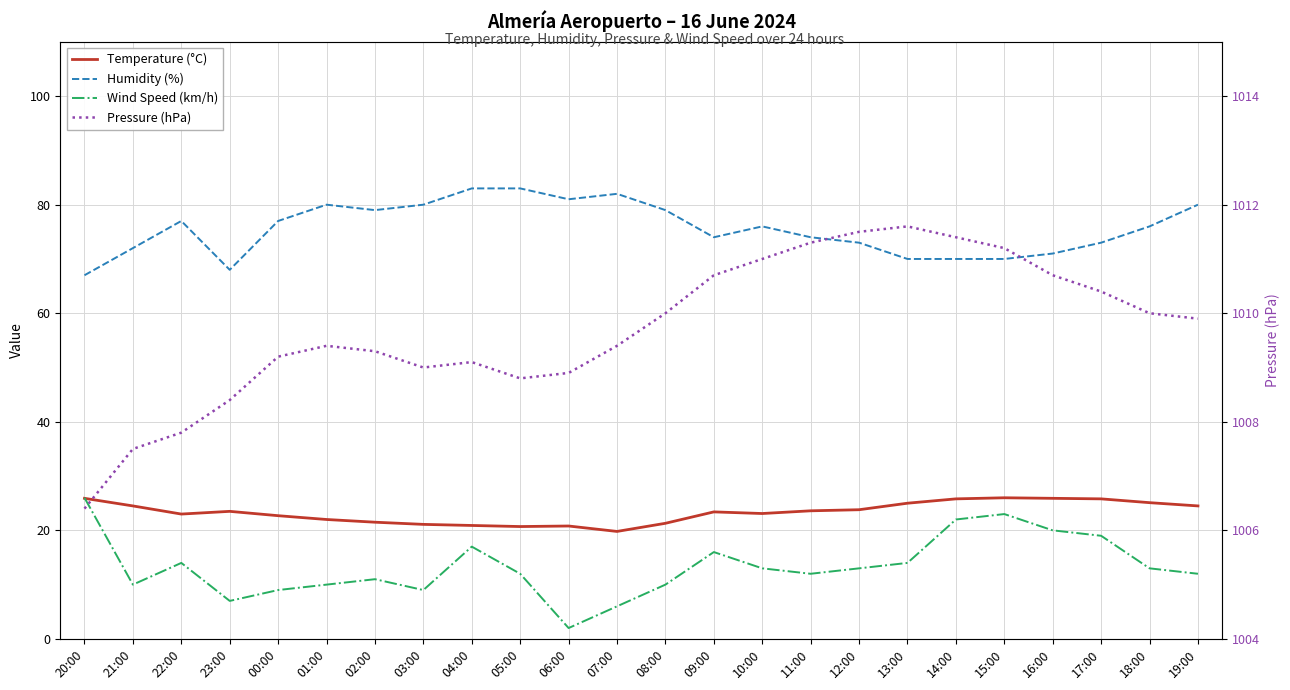

What is the sum of all Humidity (%) values?

1815.0